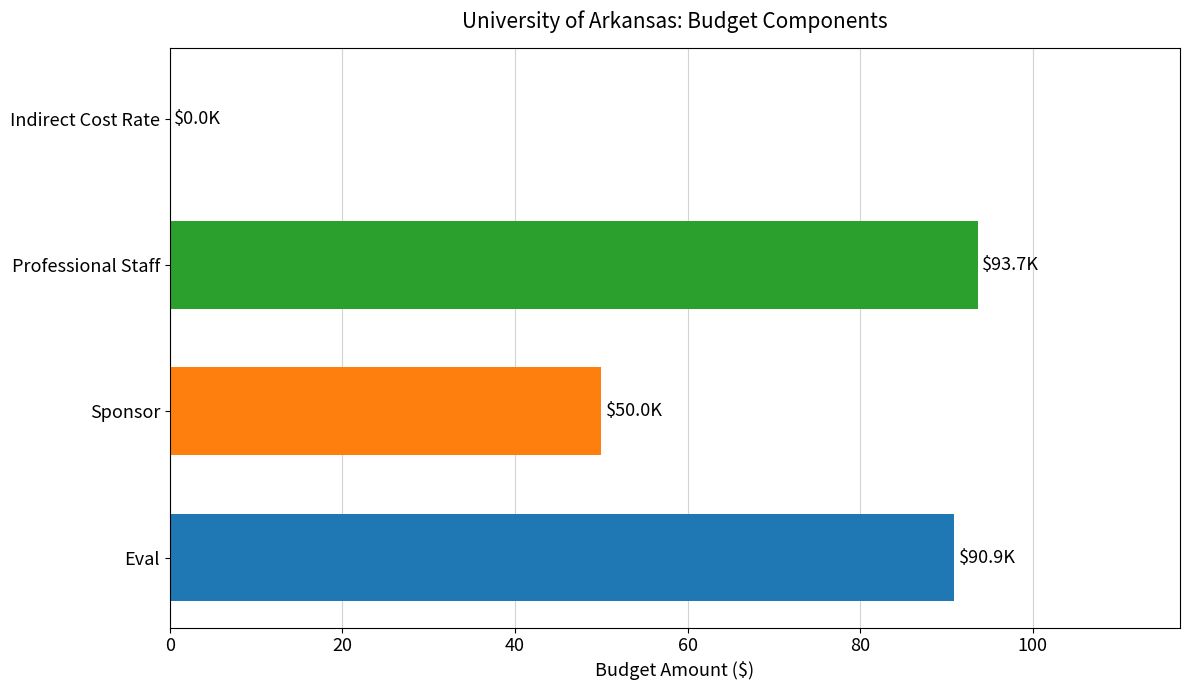

What is the maximum value shown in the chart?

93.7